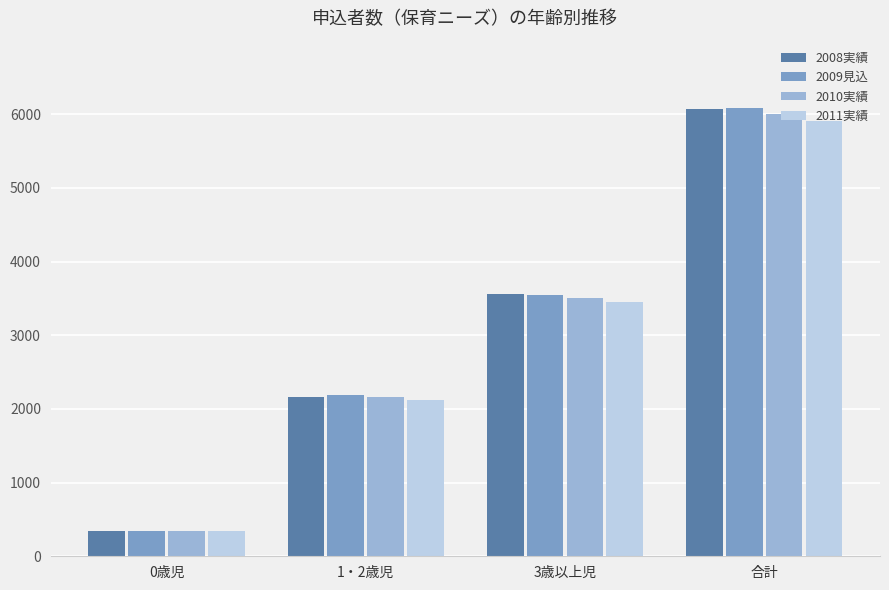

The value of 2011実績 at 3歳以上児 is 1643. True or false?

False